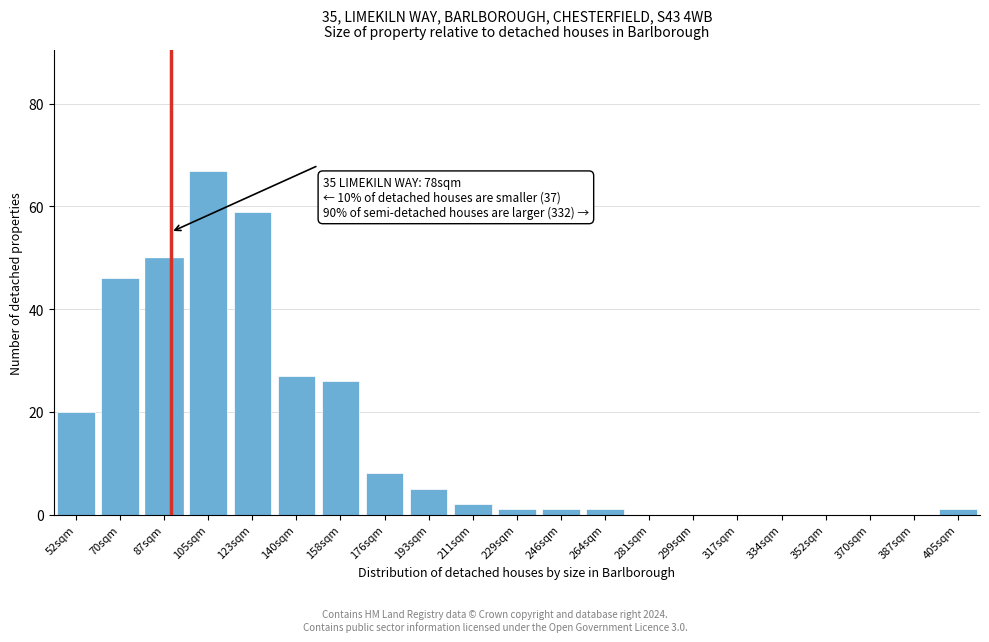

Reading left to right, list all the values displayed in this chart.

52sqm=20	70sqm=46	87sqm=50	105sqm=67	123sqm=59	140sqm=27	158sqm=26	176sqm=8	193sqm=5	211sqm=2	229sqm=1	246sqm=1	264sqm=1	281sqm=0	299sqm=0	317sqm=0	334sqm=0	352sqm=0	370sqm=0	387sqm=0	405sqm=1